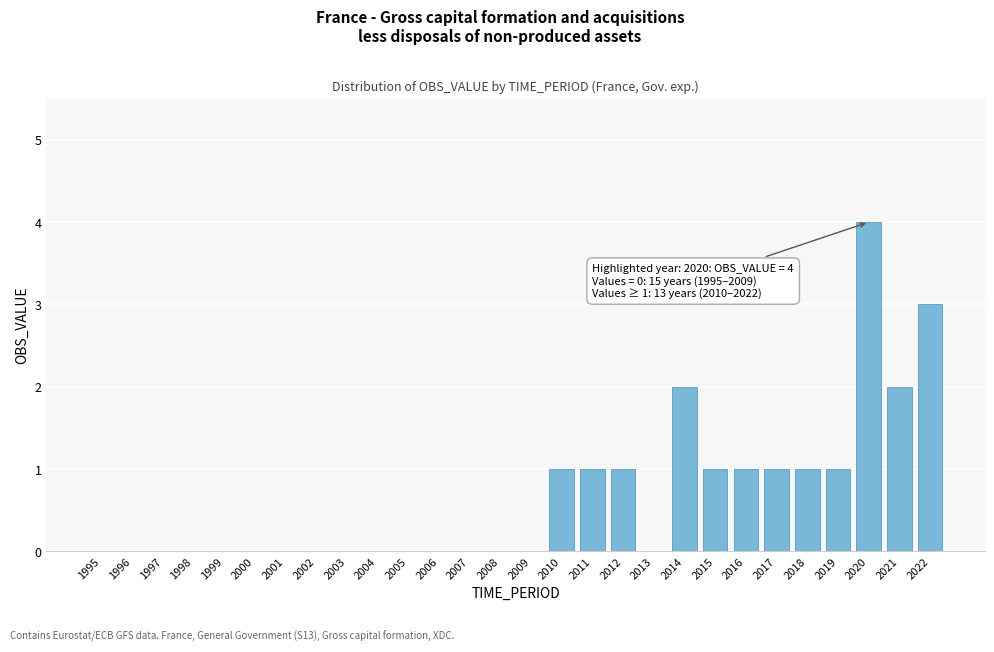

Reading right to left, transcribe all the data shown in this chart.

2022=3	2021=2	2020=4	2019=1	2018=1	2017=1	2016=1	2015=1	2014=2	2013=0	2012=1	2011=1	2010=1	2009=0	2008=0	2007=0	2006=0	2005=0	2004=0	2003=0	2002=0	2001=0	2000=0	1999=0	1998=0	1997=0	1996=0	1995=0